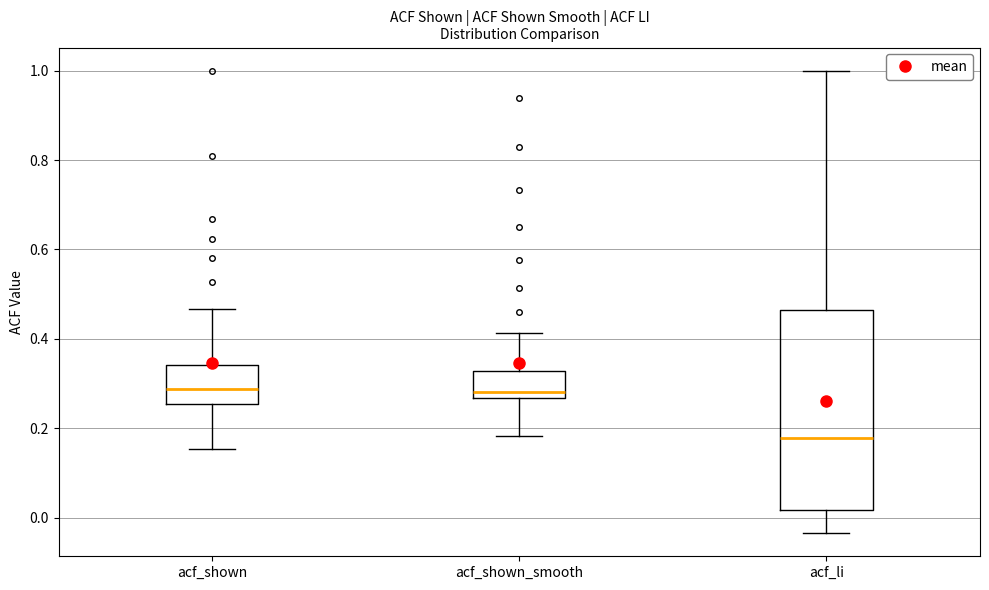

Which box has the lowest median line?

acf_li